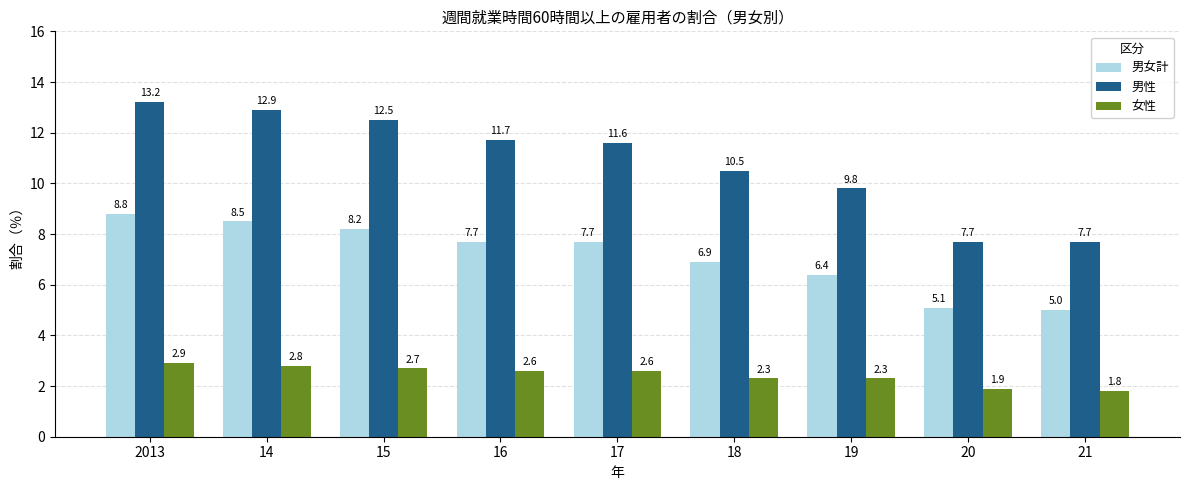

Which label corresponds to the largest value in the chart?

2013